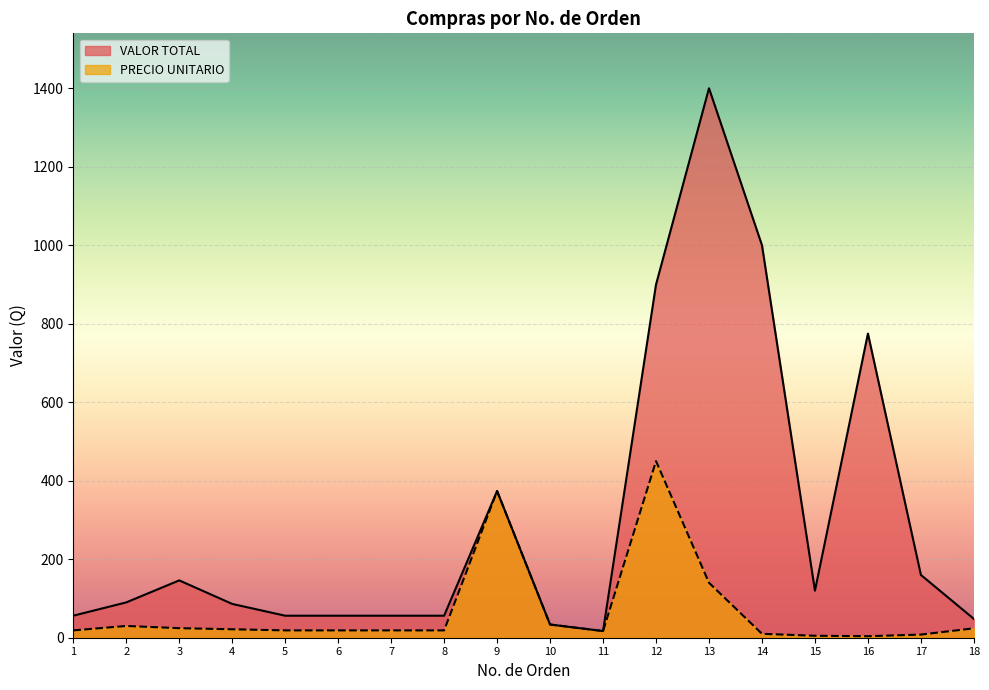

Where is the first local minimum for VALOR TOTAL?

11